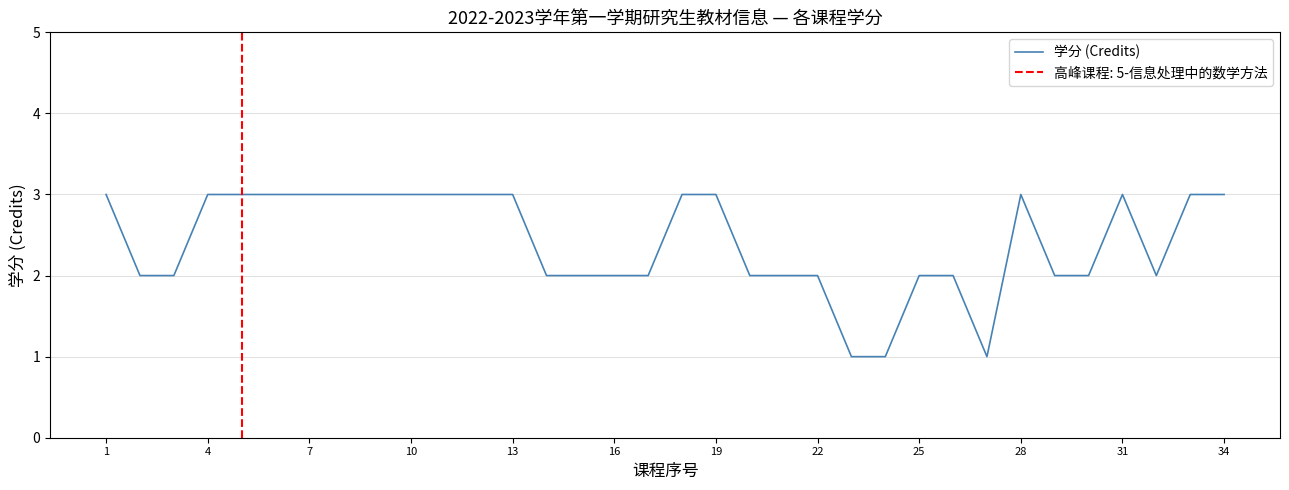

What is the maximum value for 学分 (Credits)?

3